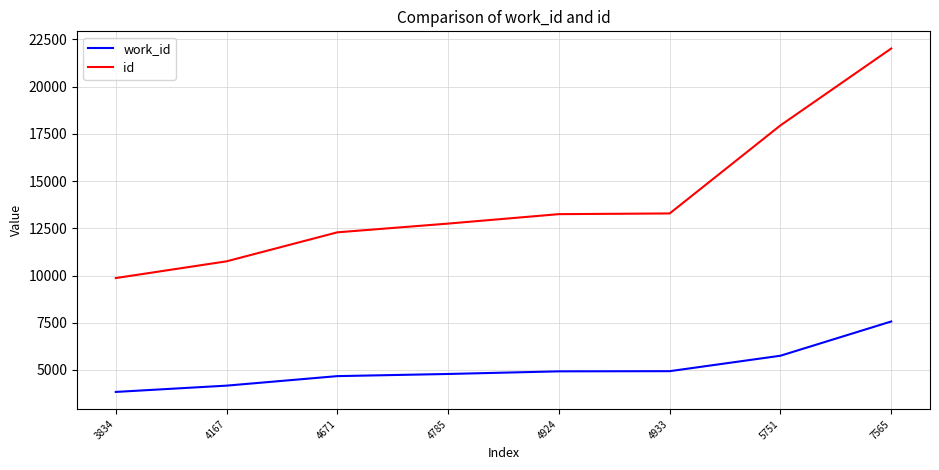

What is the average value of the work_id series?

5079